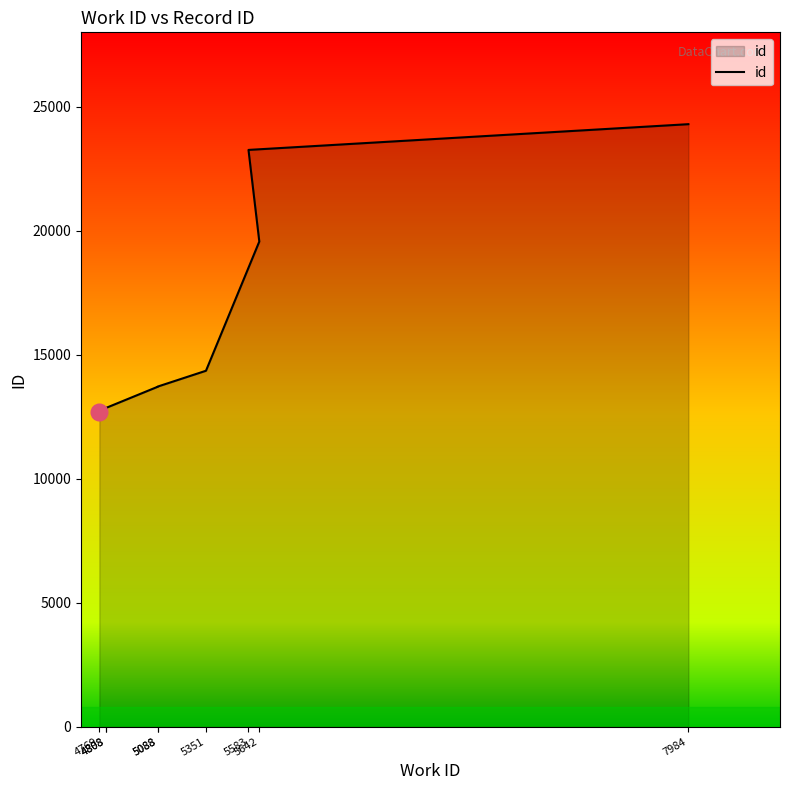

What is the difference between the values at 7984 and 4808?

11435